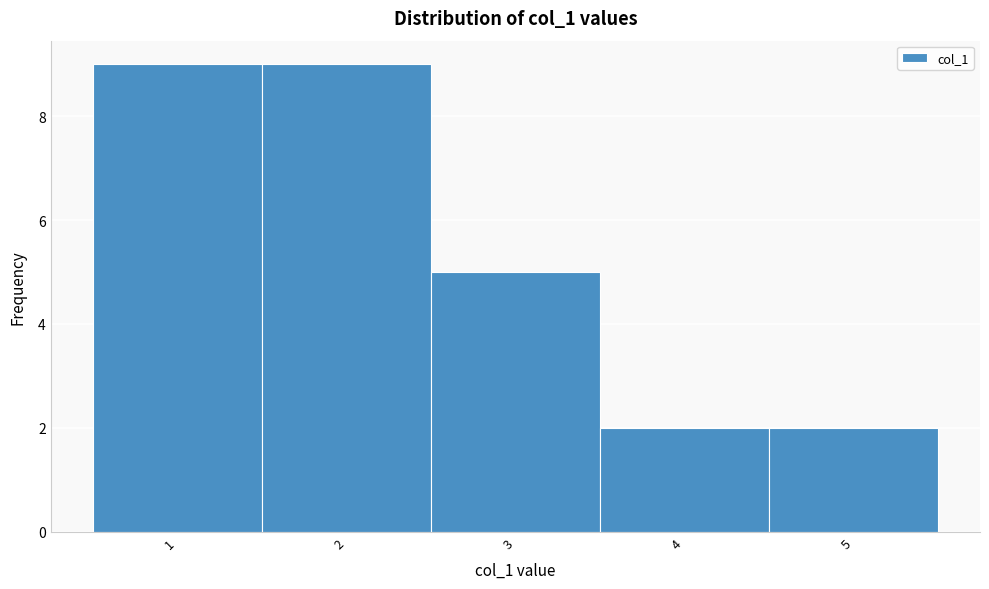

Reading left to right, list every bar in this chart as the range it spans on the x-axis followed by its height. The values are not printed on the chart, so give them approximately, as read against the axis.

0.5 to 1.5: 9
1.5 to 2.5: 9
2.5 to 3.5: 5
3.5 to 4.5: 2
4.5 to 5.5: 2